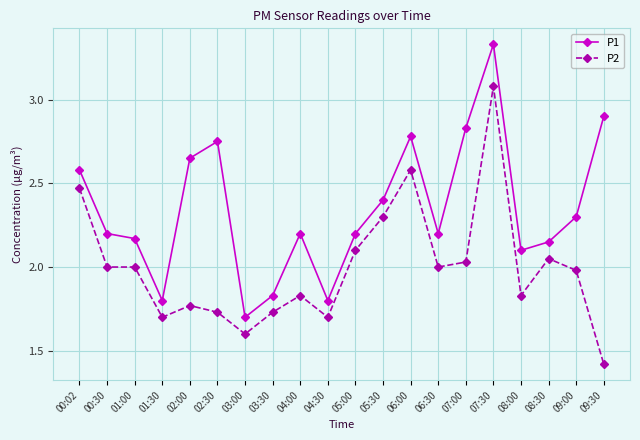

Is it true that P2 equals 1.8 at 04:00?

True